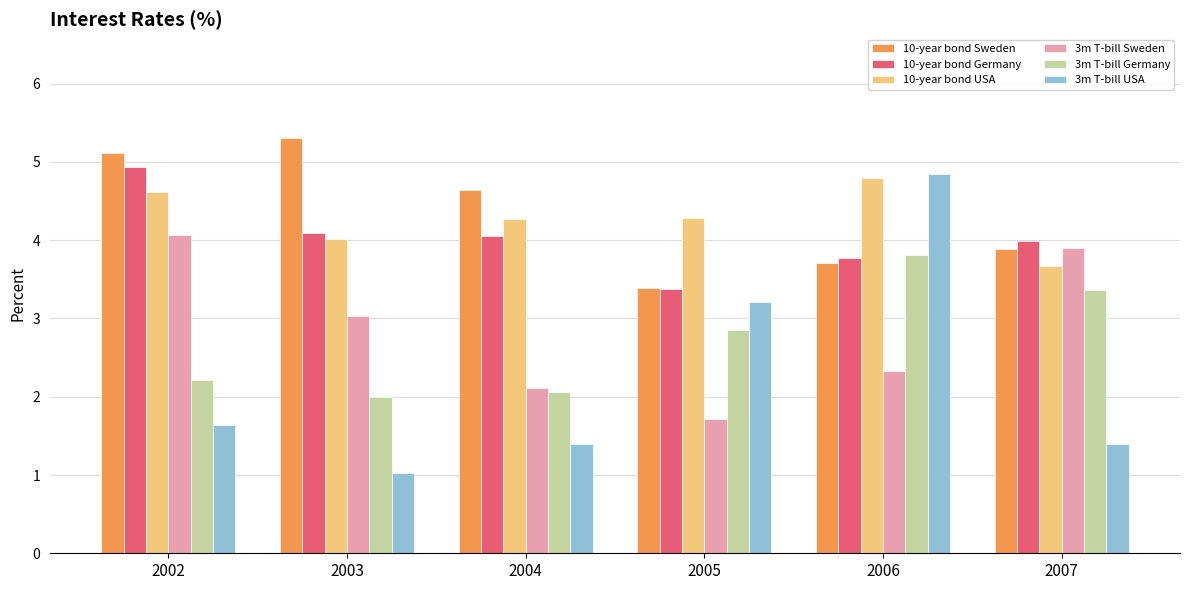

True or false: 3m T-bill Germany has a value of 3.8 at 2006.

True